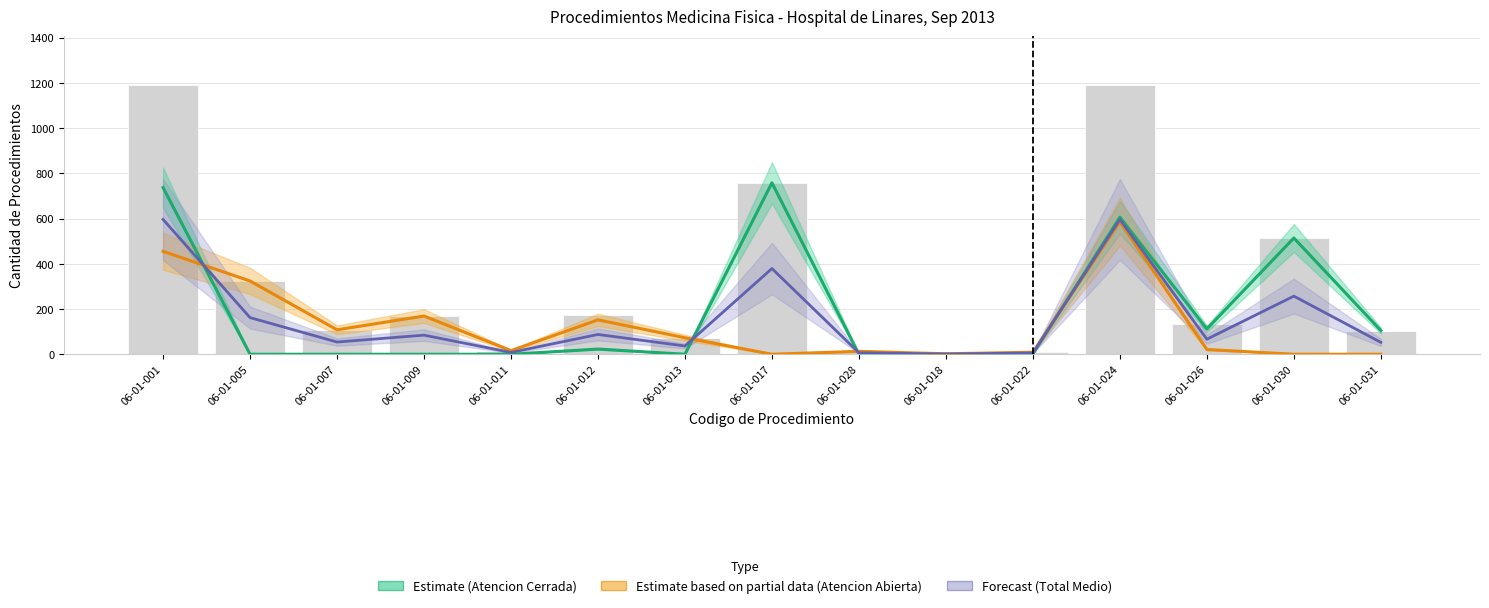

What is the label of the 13th bar from the left?

06-01-026